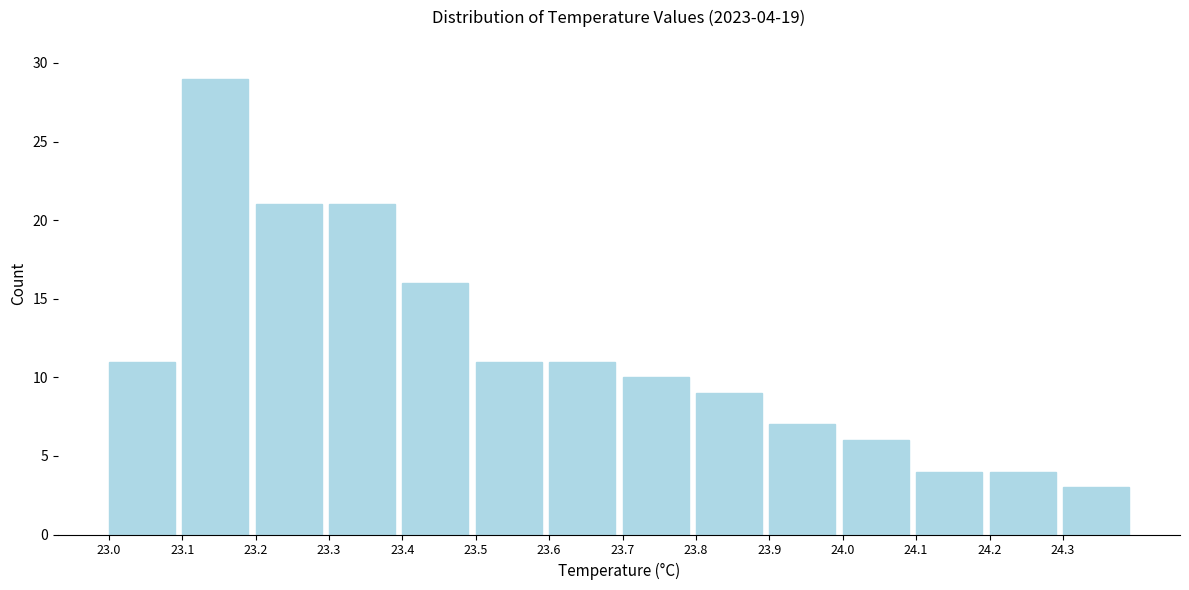

Reading left to right, transcribe all the data shown in this chart.

11	29	21	21	16	11	11	10	9	7	6	4	4	3